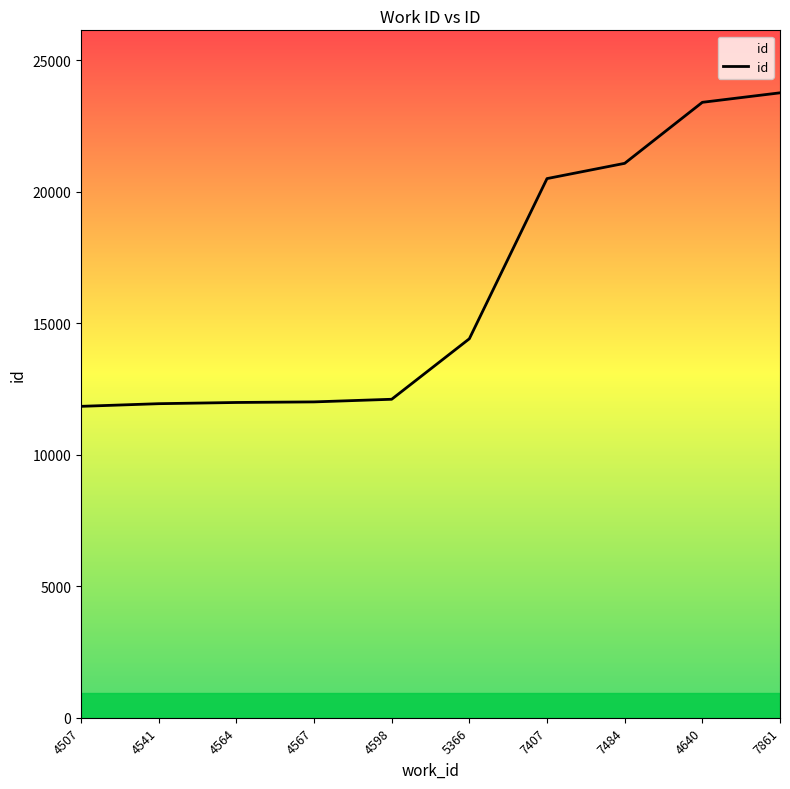

What is the ratio of the value at 4507 to the value at 4541?

1.0